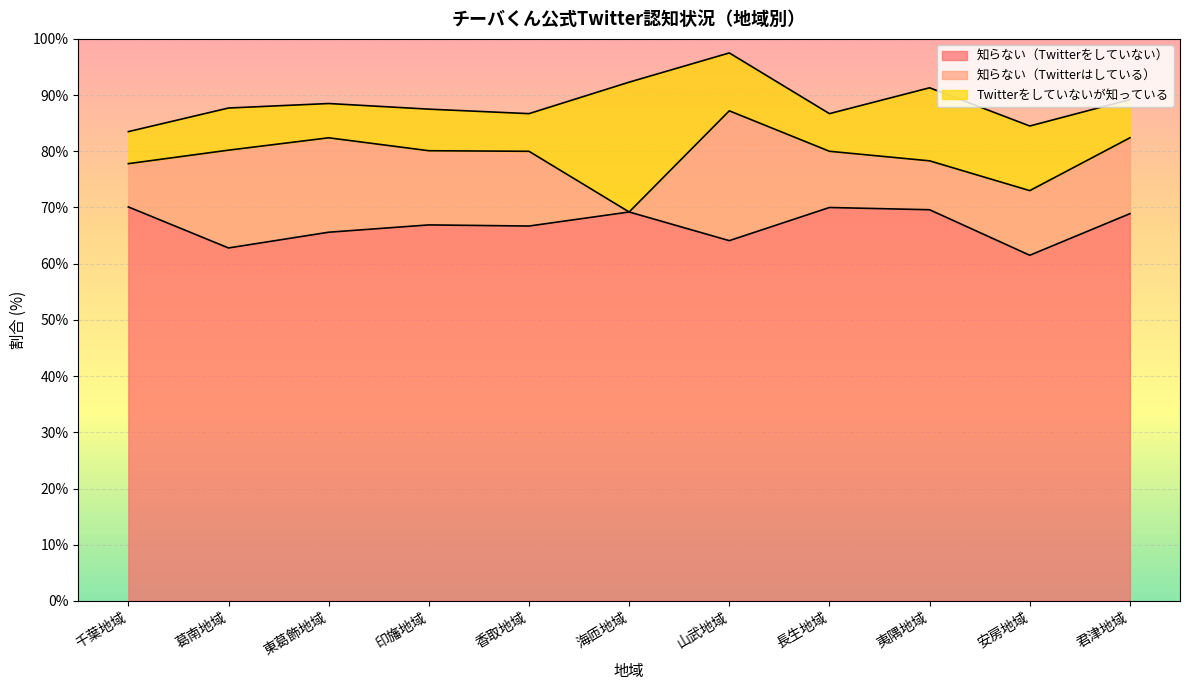

How many intersections are there between 知らない（Twitterはしている） and Twitterをしていないが知っている?

3